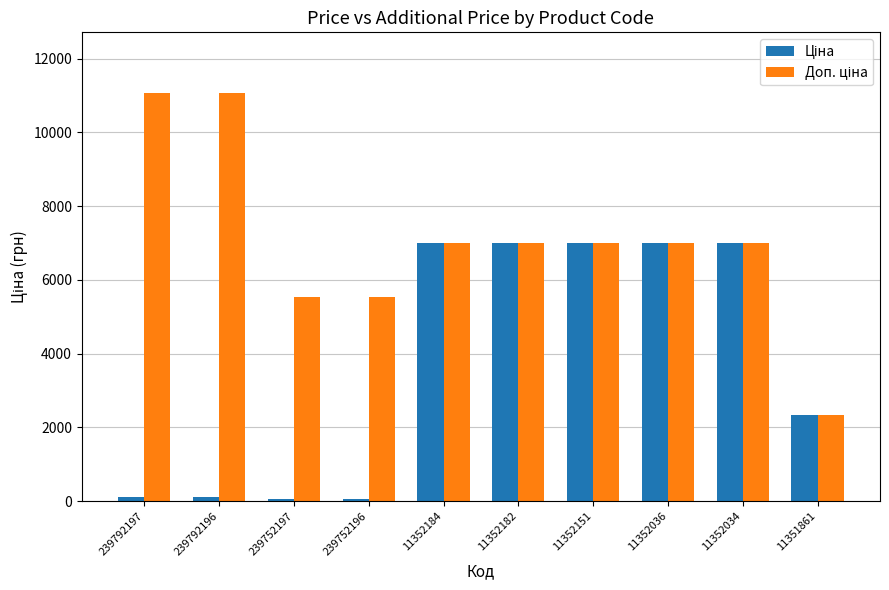

What is the greatest value displayed?

11055.0